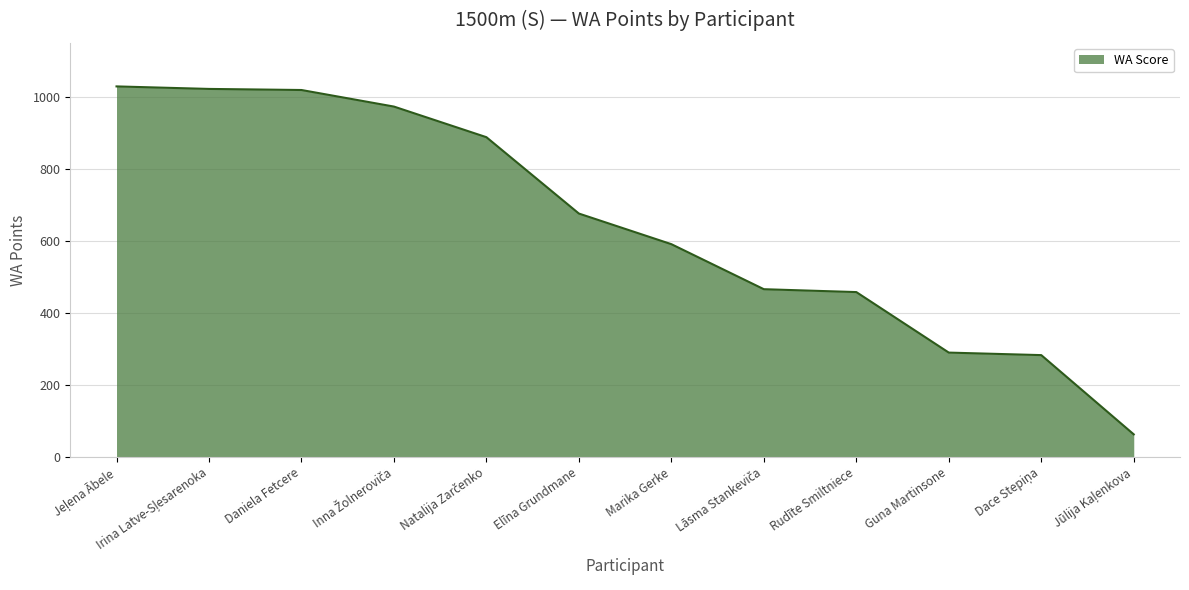

Where is the data nearest to the value 546?

Marika Gerke